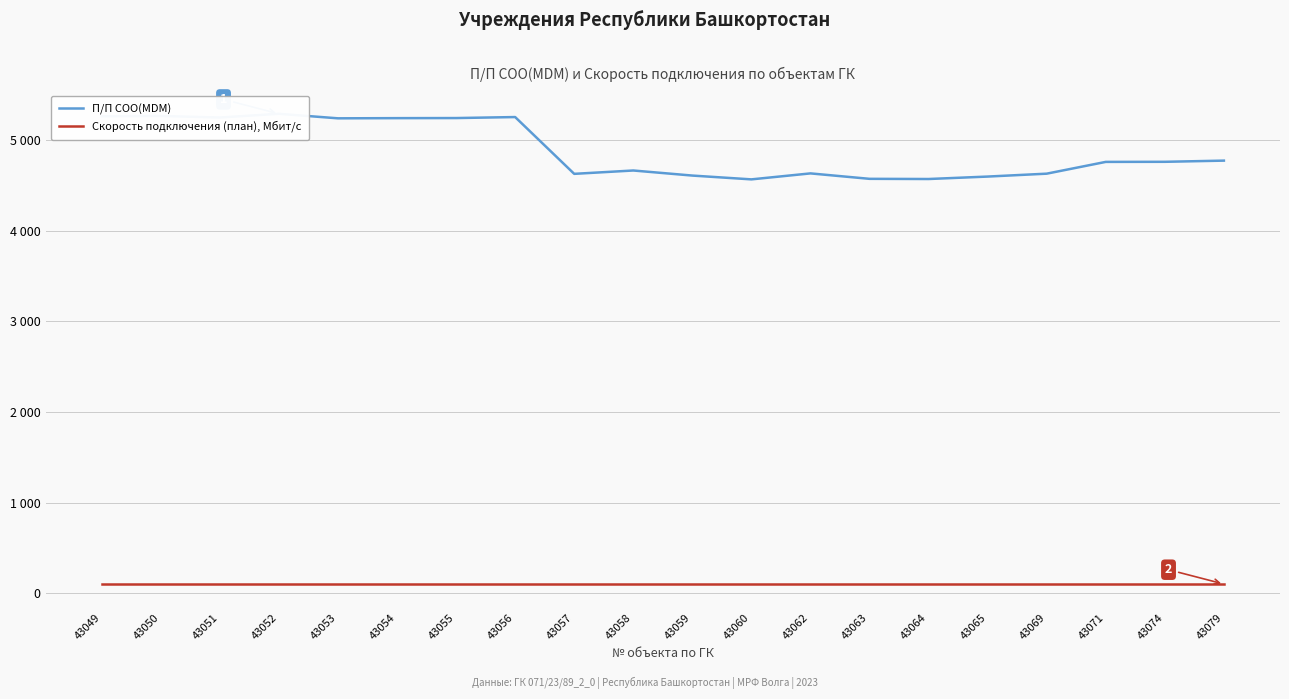

Does the chart display data point markers on the line(s)?

No